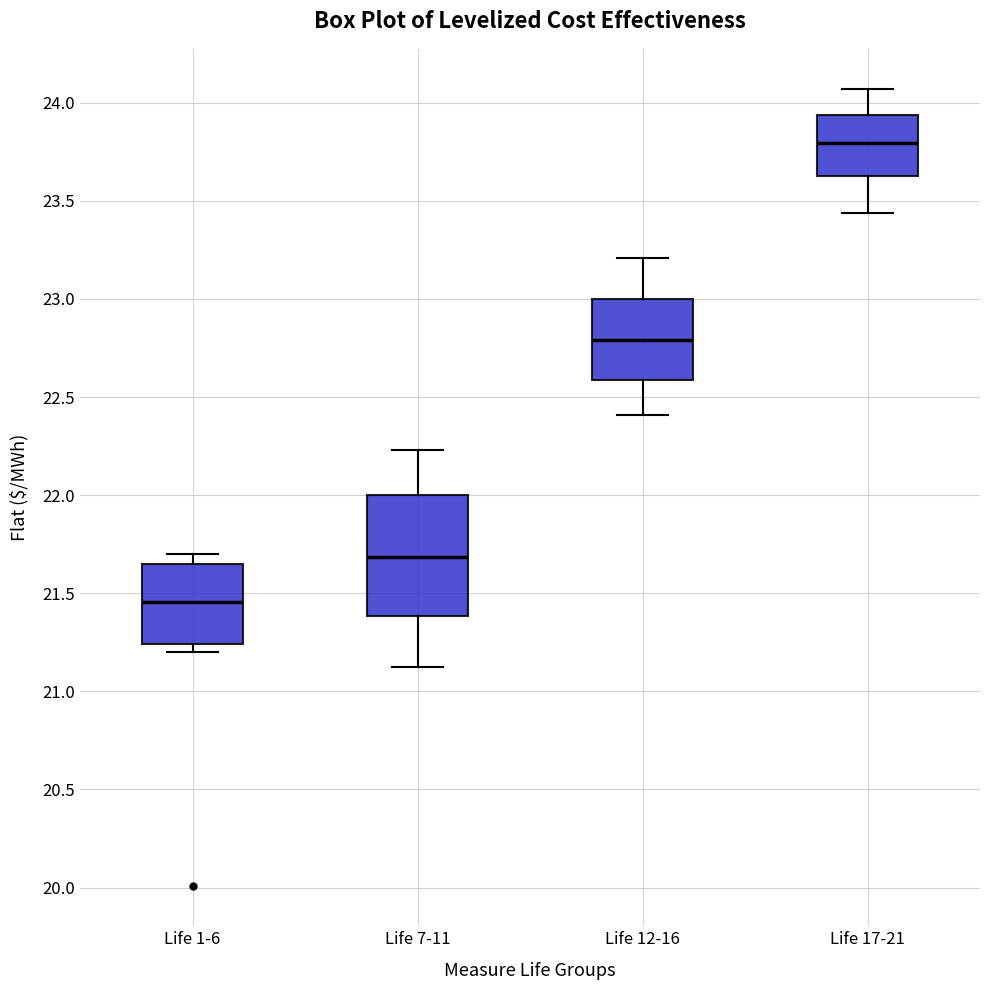

Where is the lower edge of the box for Life 1-6 on the y-axis? The values are not printed on the chart, so give them approximately, as read against the axis.

21.25